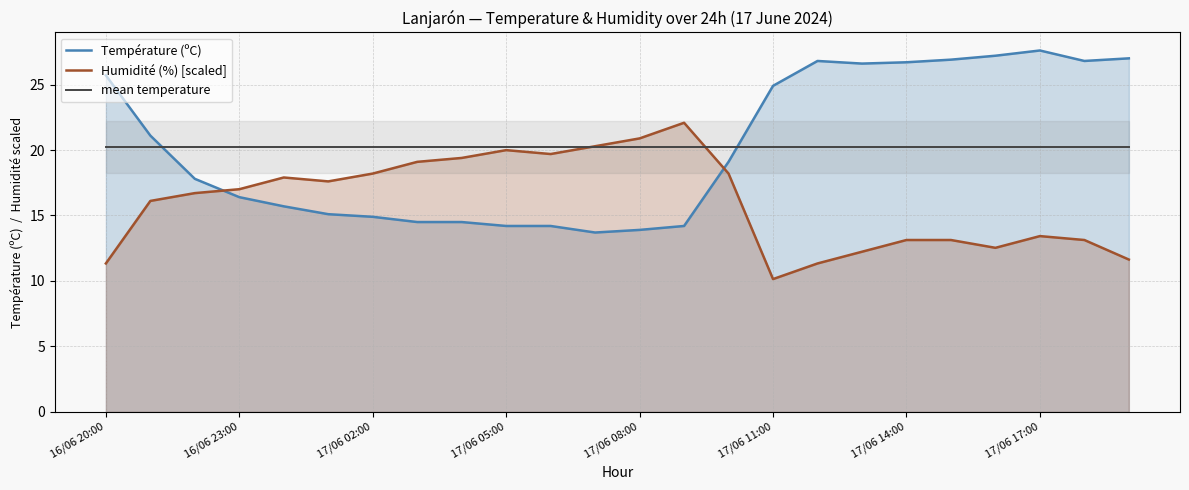

What is the value of the Température (ºC) point at the 17th from the left?

26.8